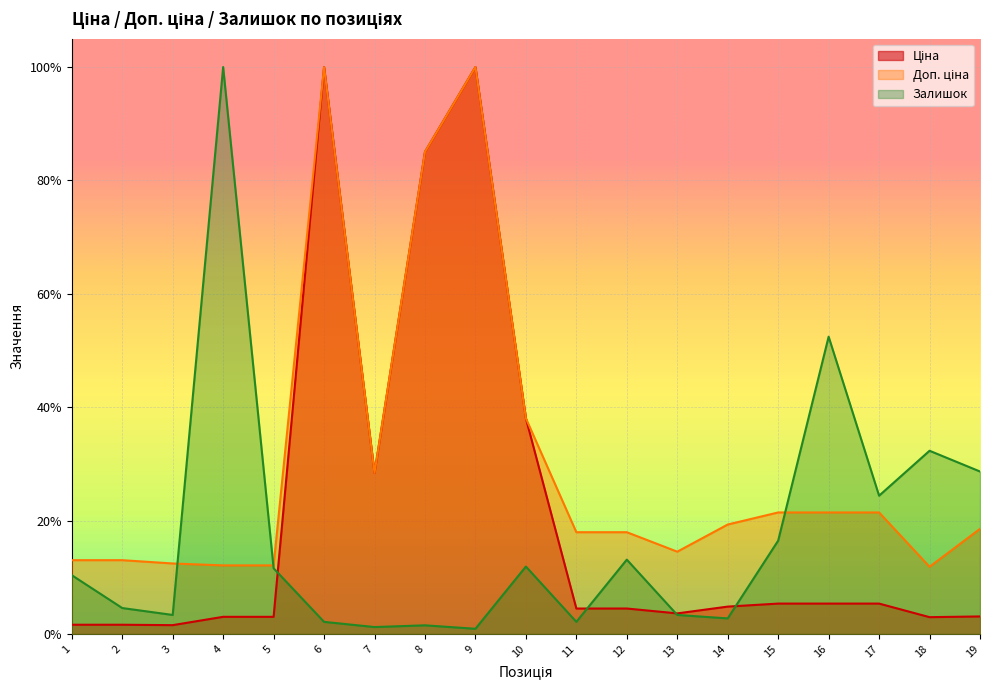

How many data points does each series have?

19